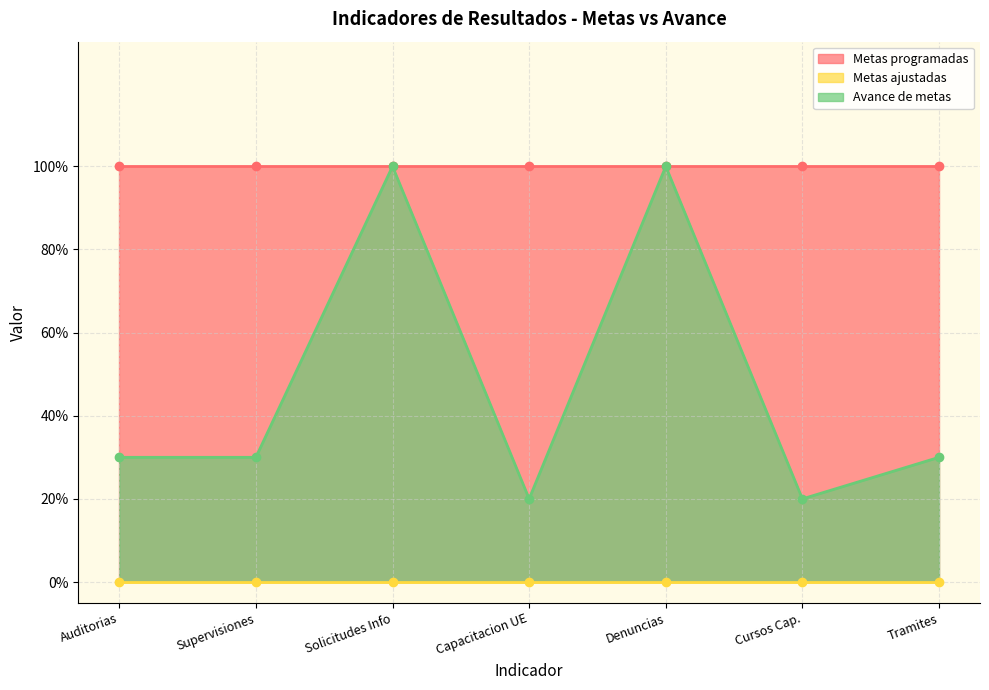

True or false: Metas programadas and Avance de metas cross at least once.

False